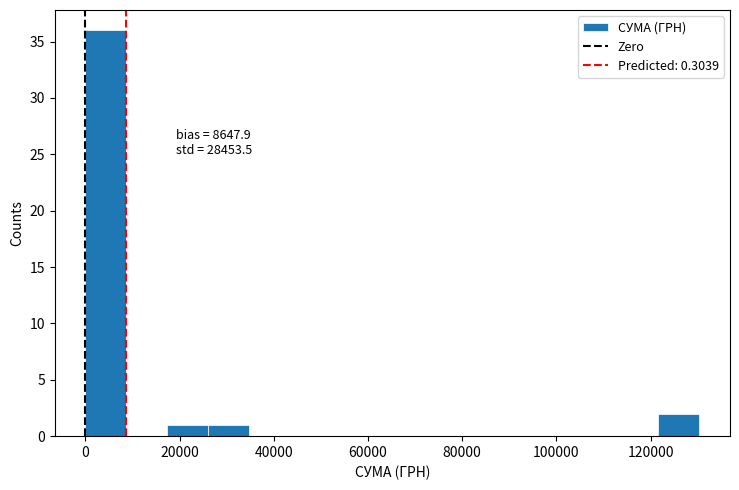

Which range on the x-axis has the tallest bar?

0 to 8000